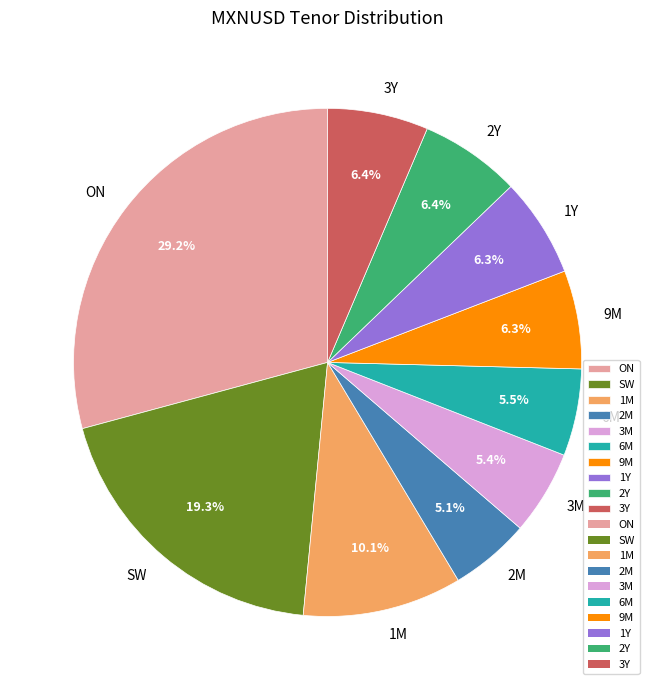

Do 1Y and 9M together represent more than half of the pie?

No